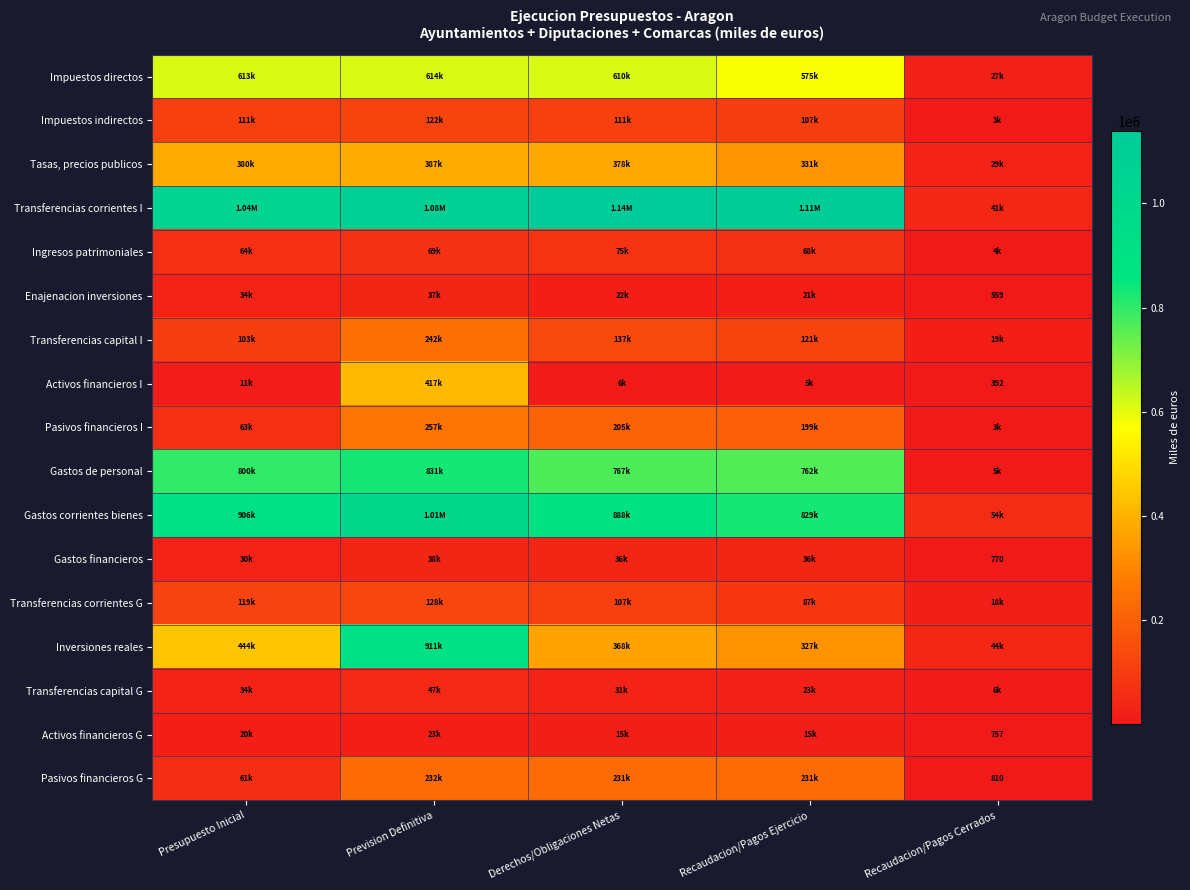

Is the value of Tasas, precios publicos at Recaudacion/Pagos Ejercicio greater than the value of Ingresos patrimoniales at Prevision Definitiva?

Yes